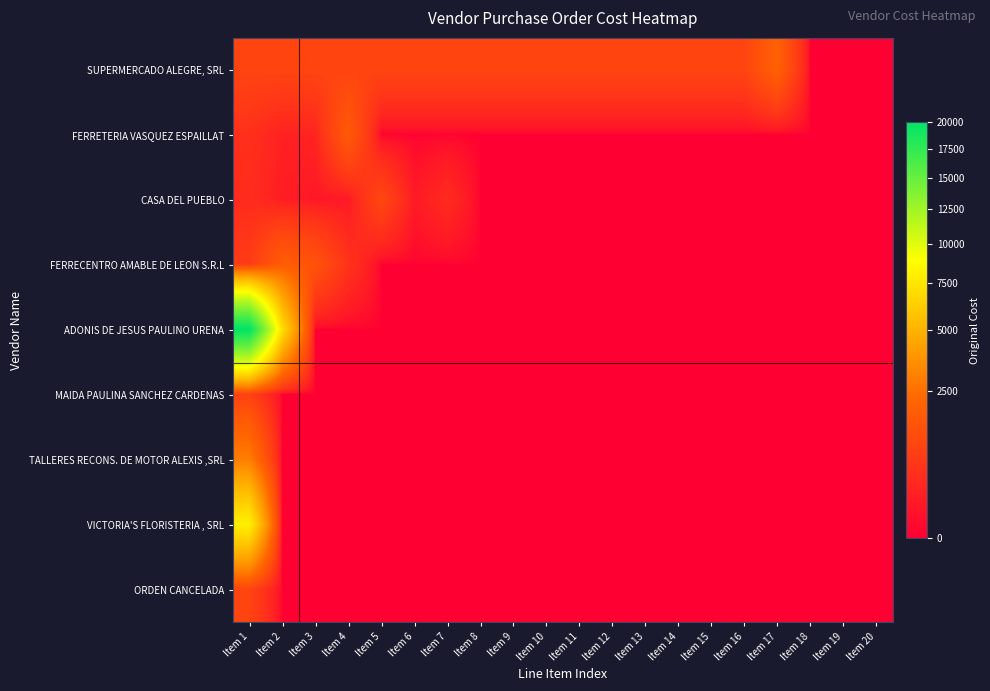

Which series has the largest total across all categories?

ADONIS DE JESUS PAULINO URENA